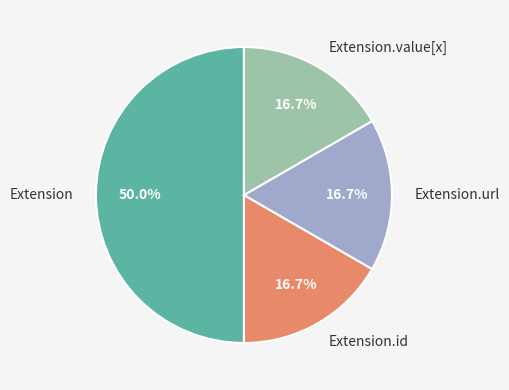

How many segments does this pie chart have?

4